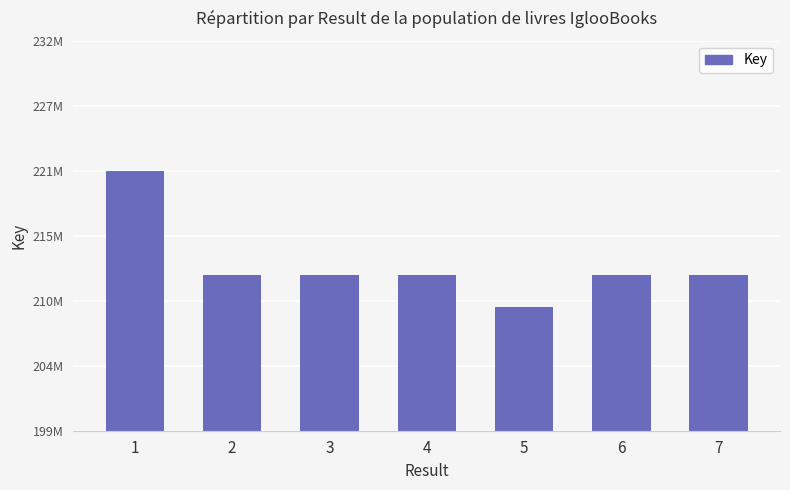

Are the bars horizontal?

No